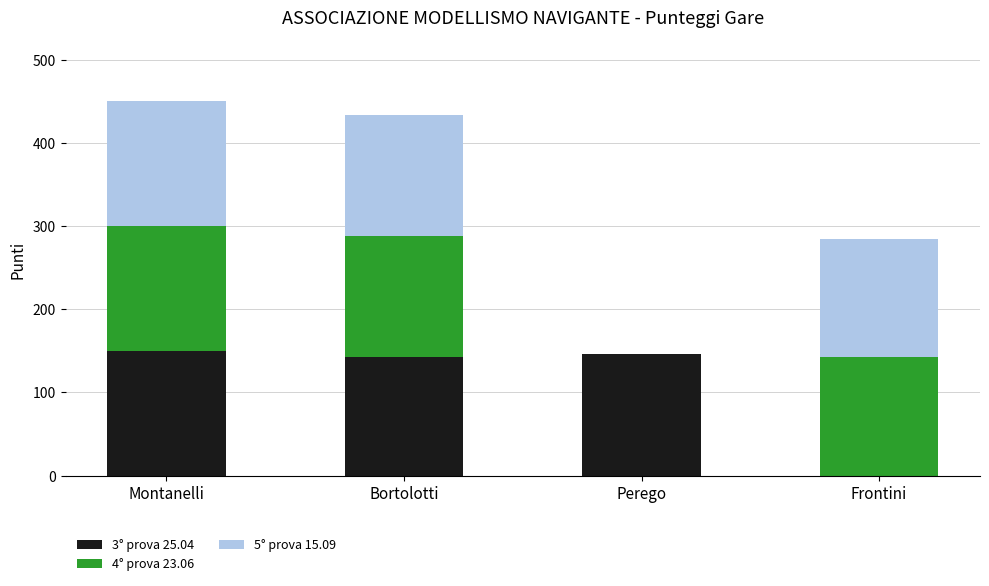

Reading left to right, list the values for the 3° prova 25.04 series.

Montanelli=150	Bortolotti=142	Perego=146	Frontini=0